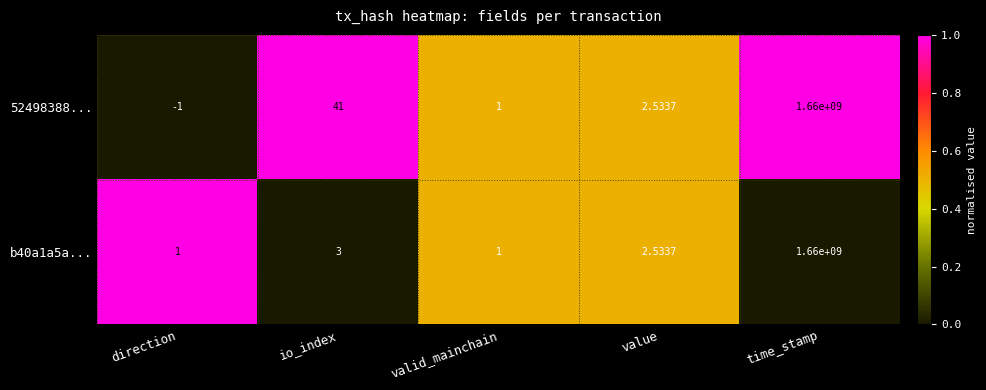

At which category is the sum across all series the highest?

time_stamp